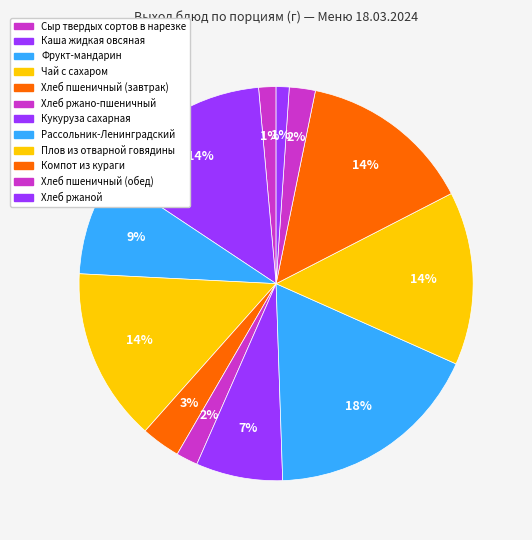

Which has a higher value, Сыр твердых сортов в нарезке or Плов из отварной говядины?

Плов из отварной говядины